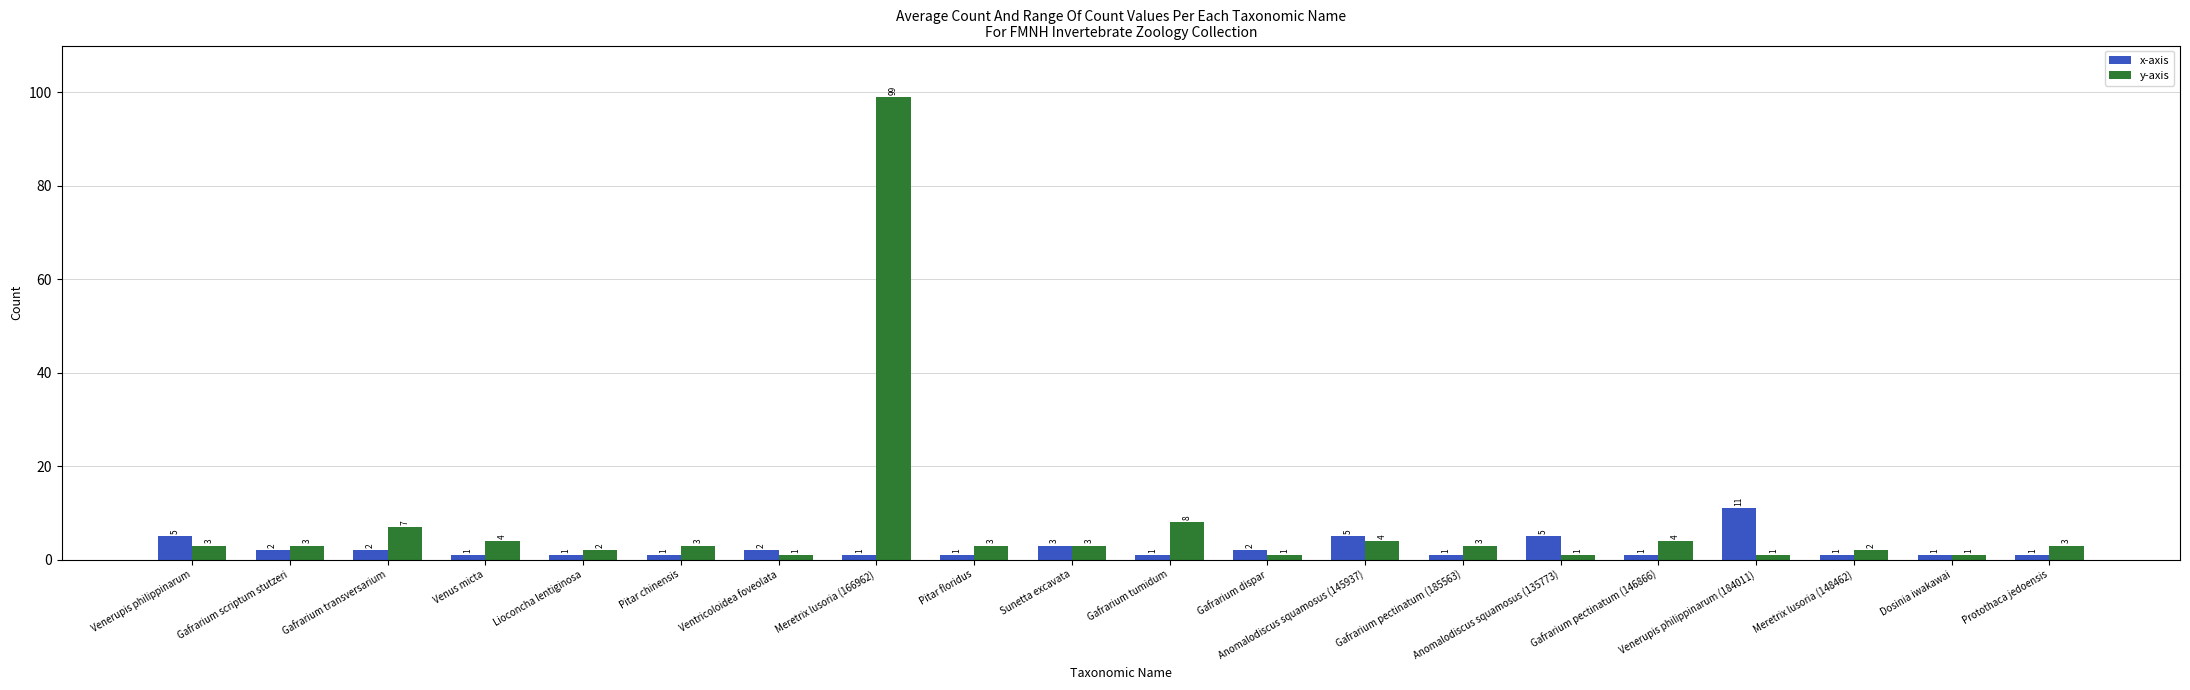

Which series has the widest spread of values?

y-axis